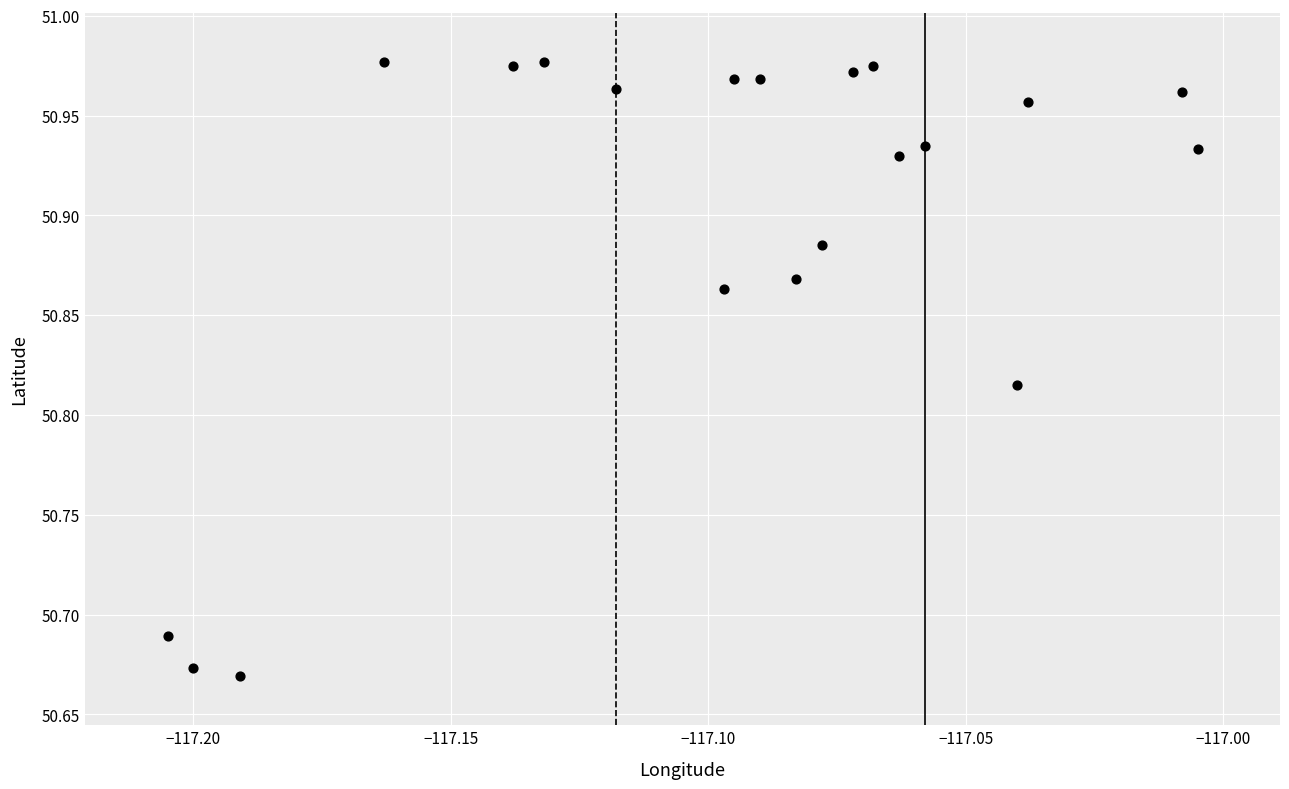

What is the range of Y values (max minus min)?

0.3